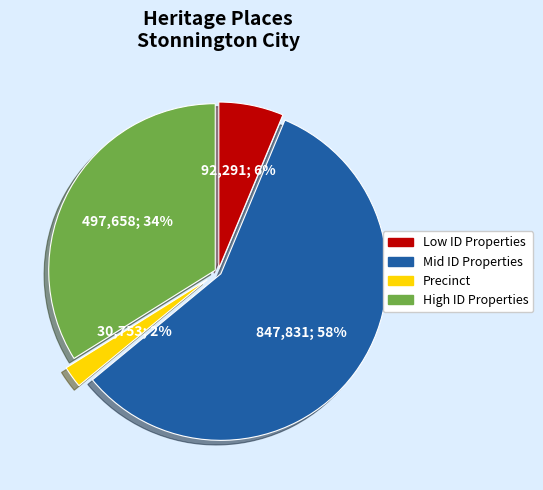

Does any single category account for the majority?

Yes